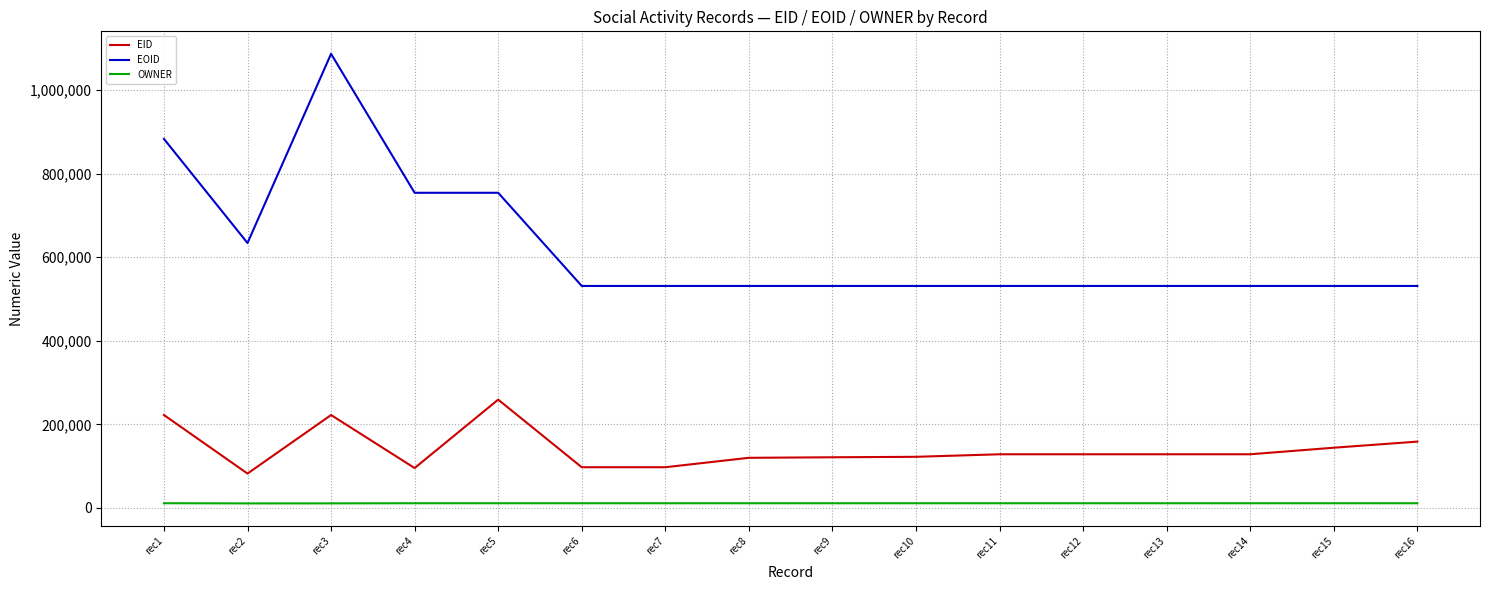

At rec13, list the series in order from smallest to largest.

OWNER, EID, EOID